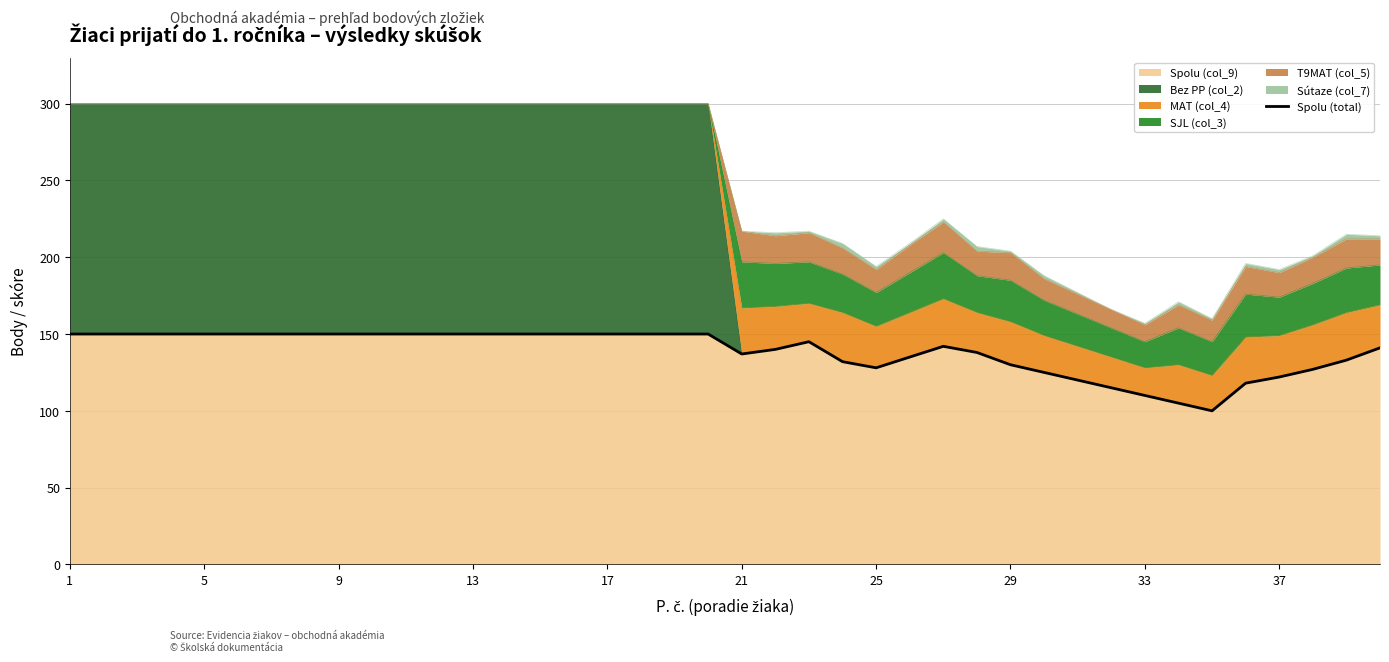

What is the average value?

139